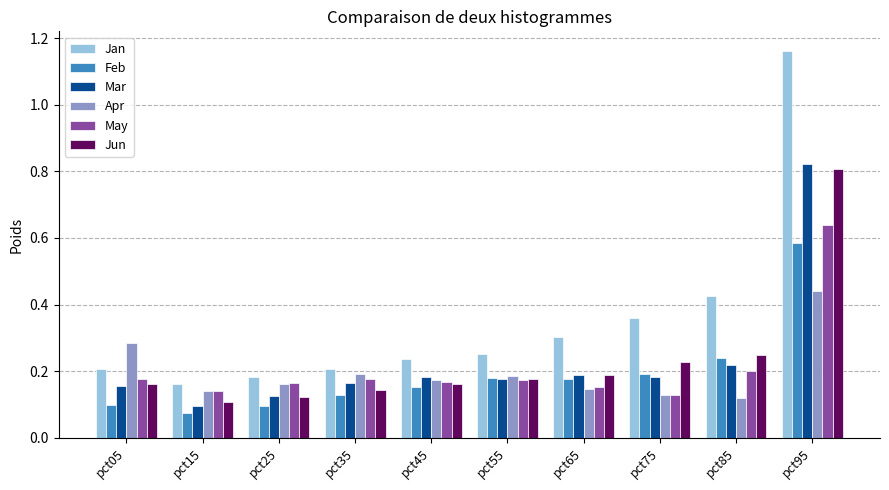

Which label corresponds to the largest value in the chart?

pct95